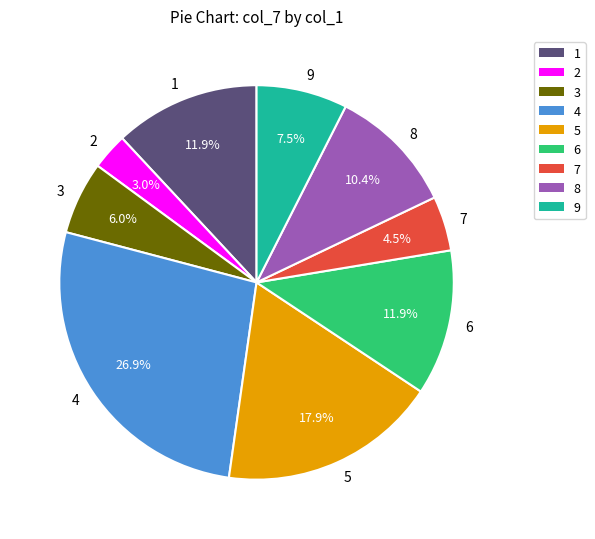

Between 5 and 1, which is larger?

5